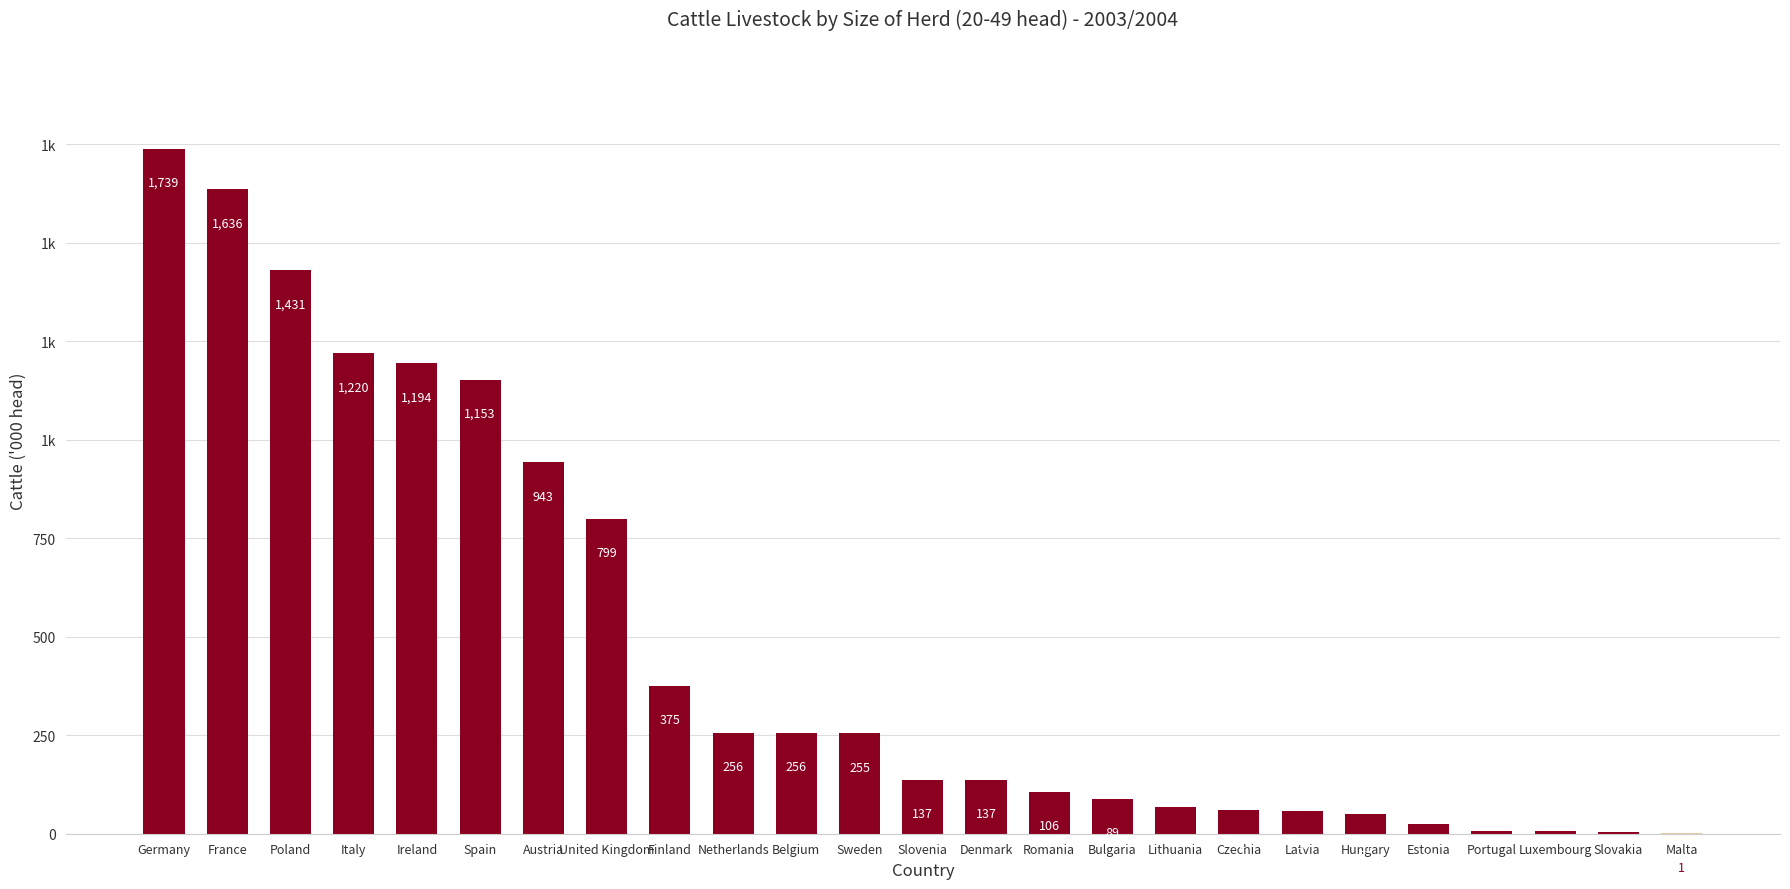

Count the number of data series in this chart.

1